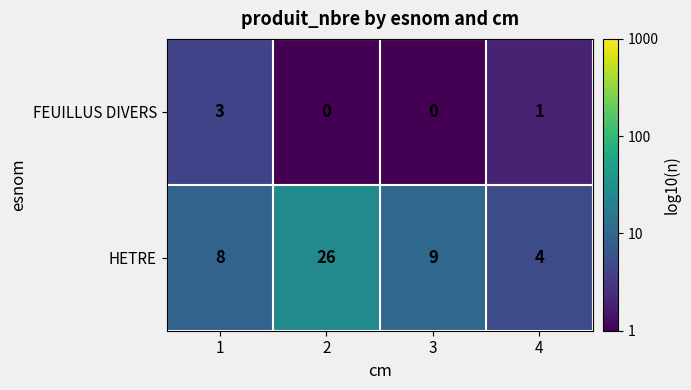

Reading left to right, extract all data points from this chart.

FEUILLUS DIVERS: 1=3	2=0	3=0	4=1
HETRE: 1=8	2=26	3=9	4=4